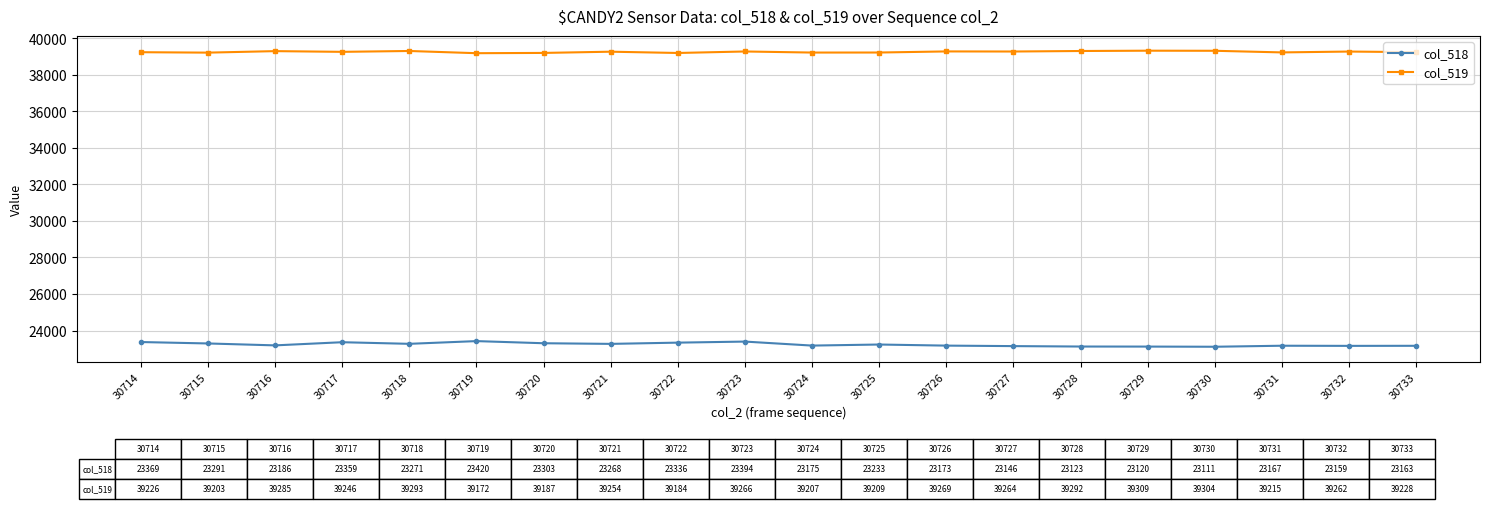

Which series has the widest spread of values?

col_518